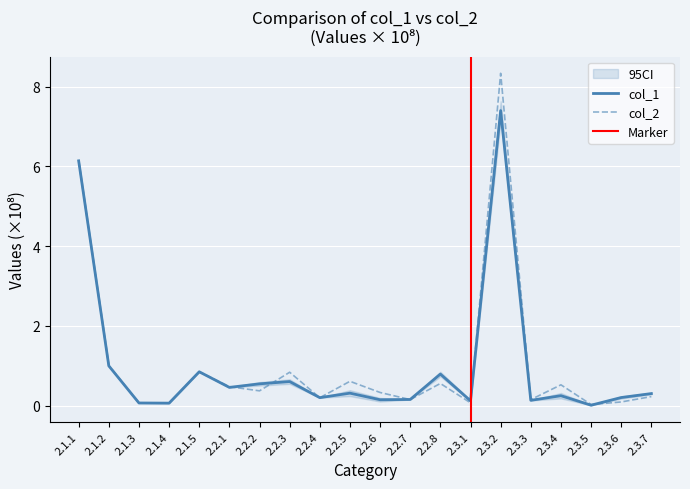

Which series has the largest range (max minus min)?

col_2